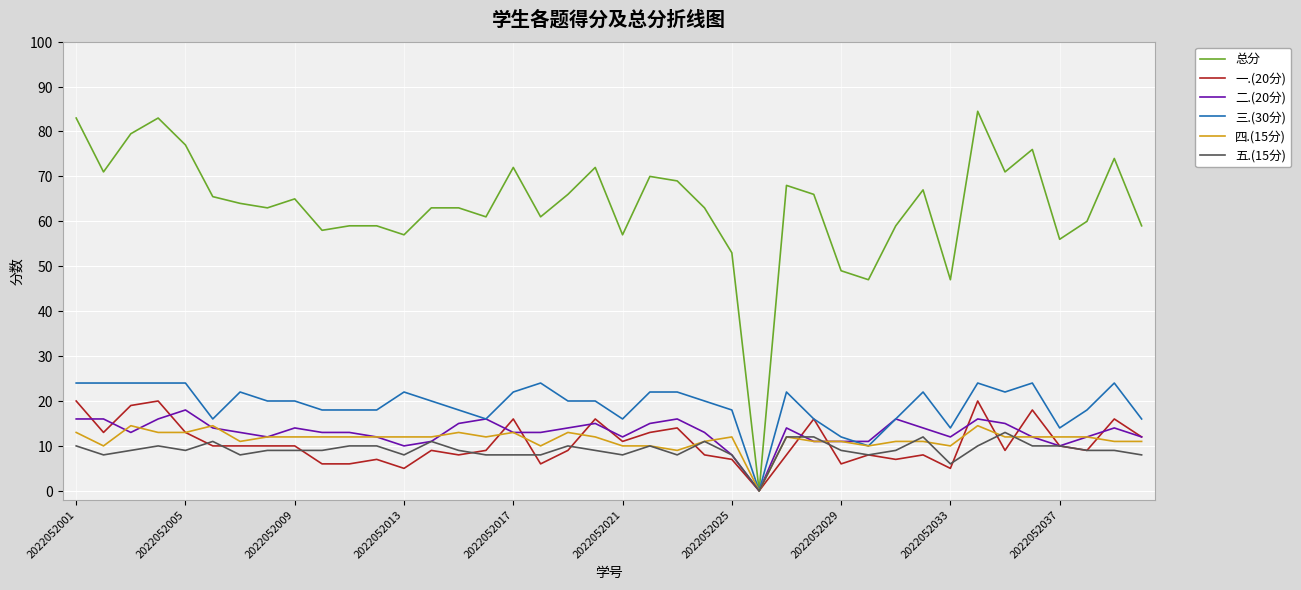

True or false: 总分 has more than 0 interior local peaks.

True